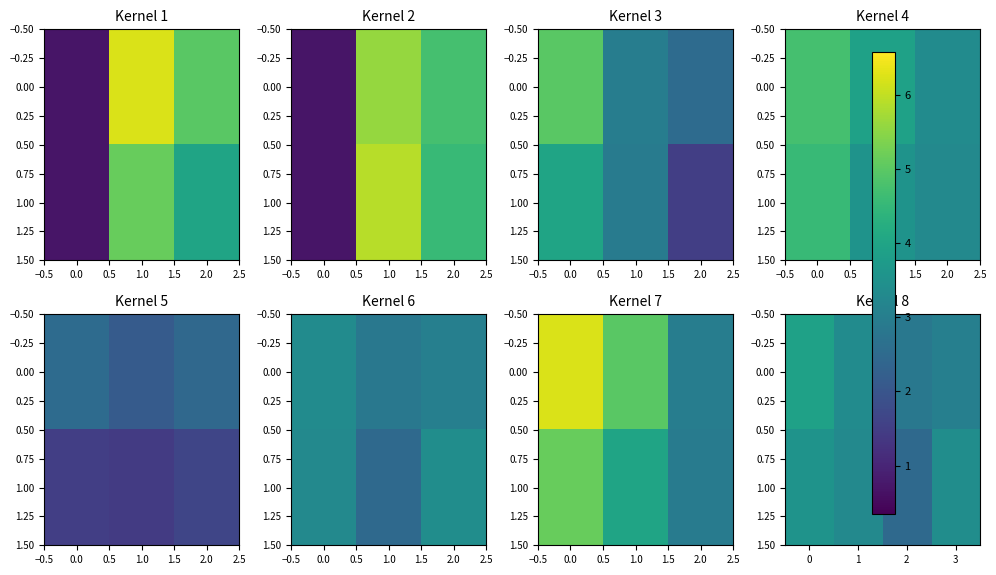

Is it true that 0.00 equals 1.0 at 1?

False